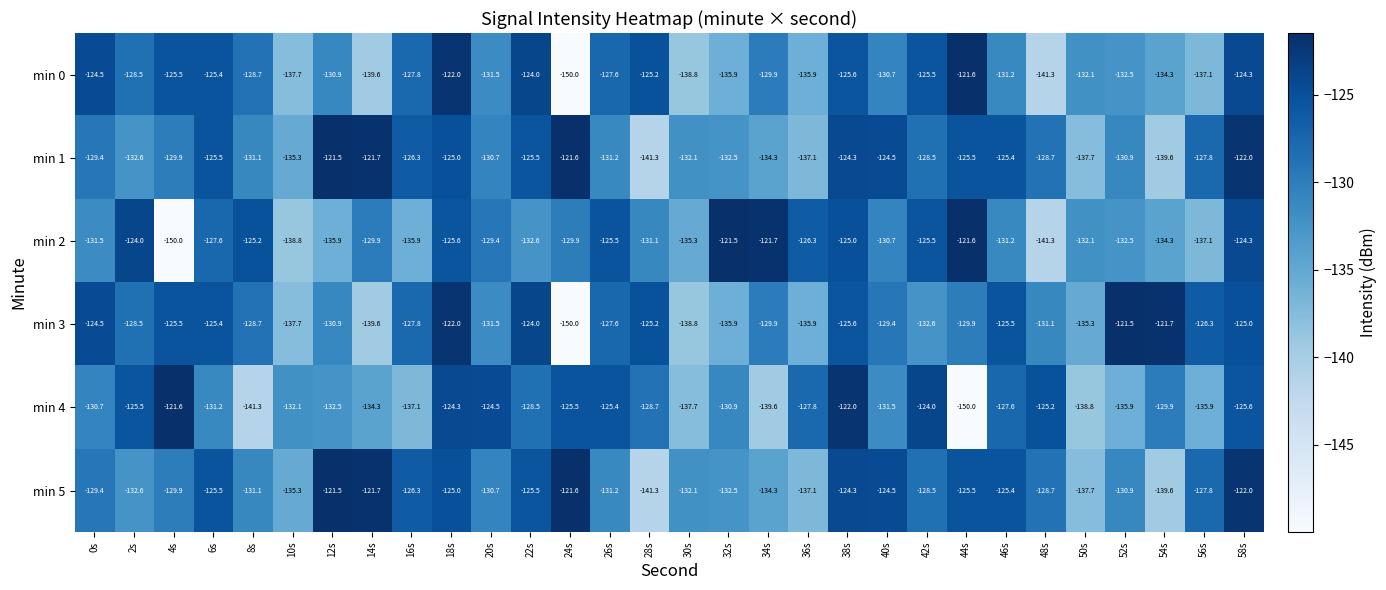

Count the number of categories in the chart.

30